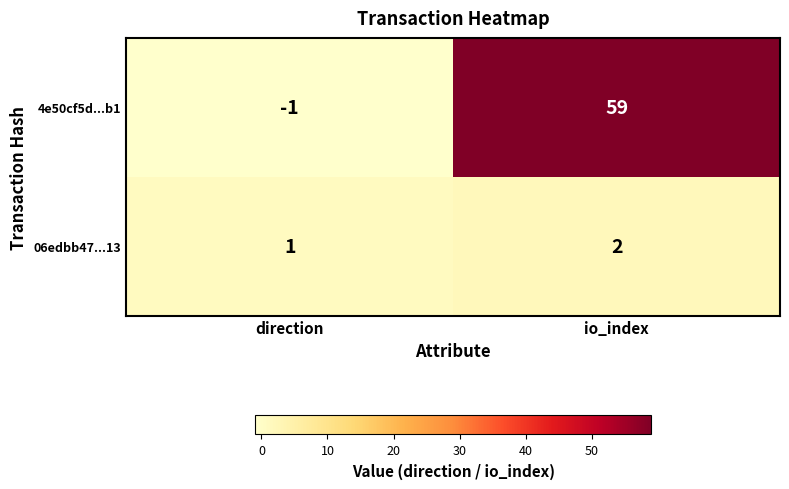

At how many categories does at least one series exceed 41?

1